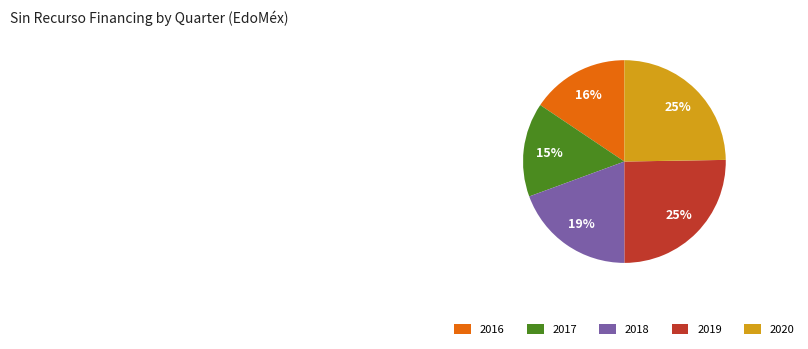

Approximately how many times larger is the value at 2016 compared to 2020?

0.6